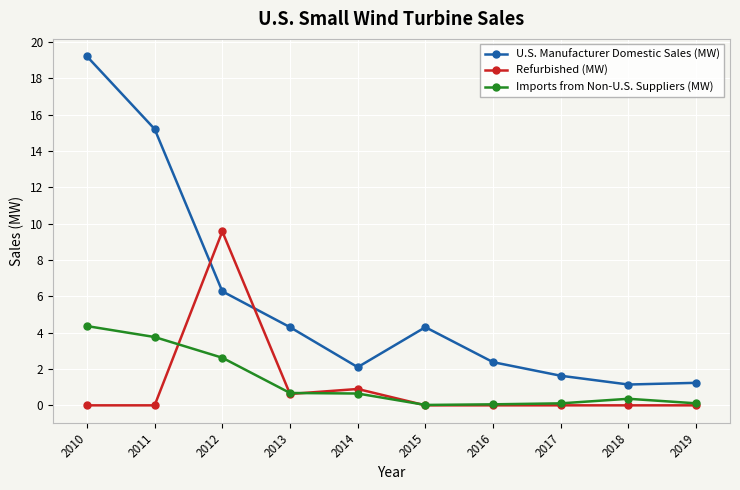

Is it true that Imports from Non-U.S. Suppliers (MW) equals 0.1 at 2016?

True